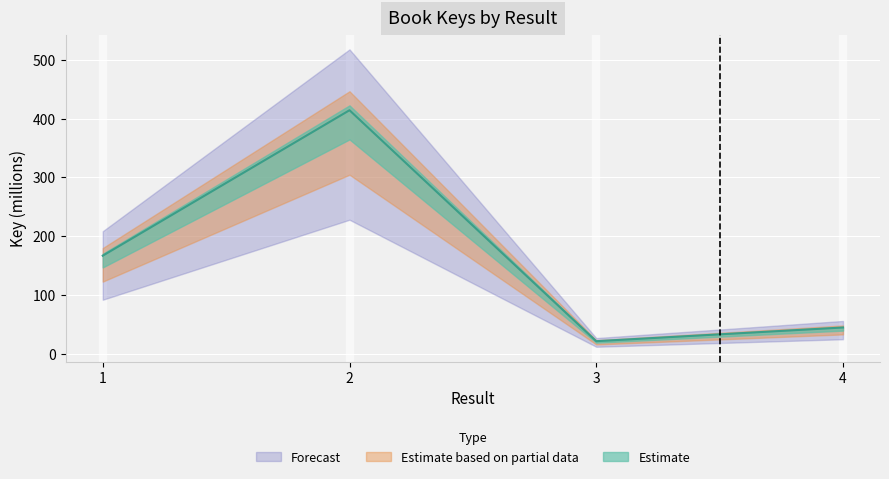

Read the value at 2.

414.3